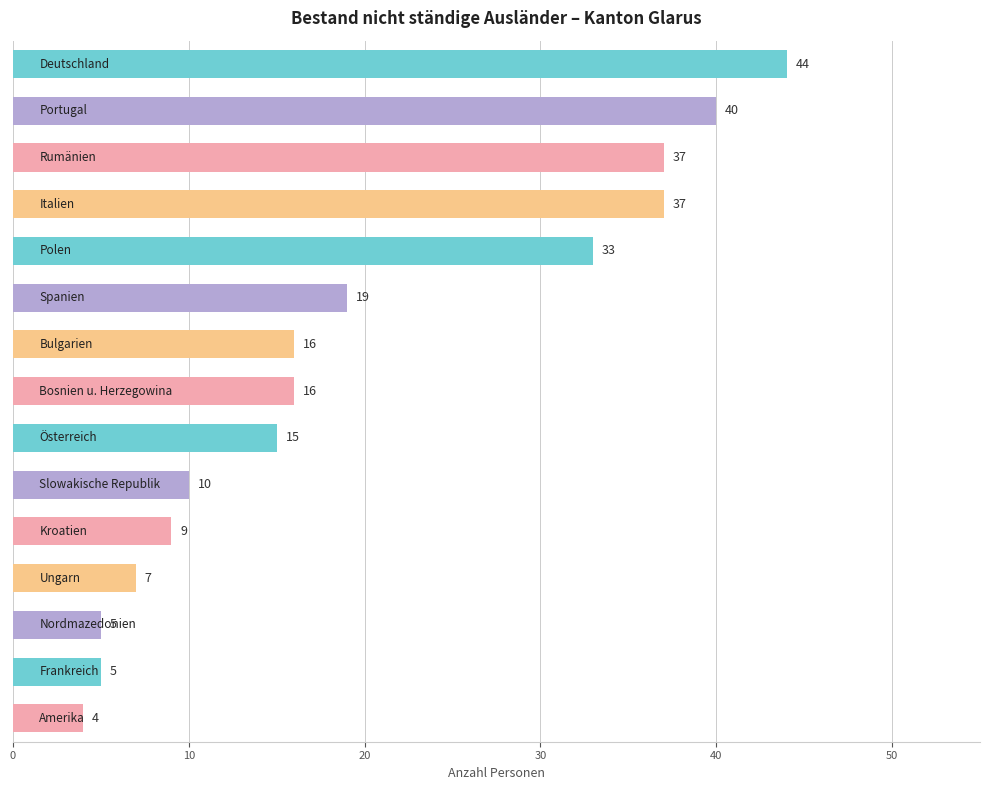

What is the difference between the maximum and minimum values?

40